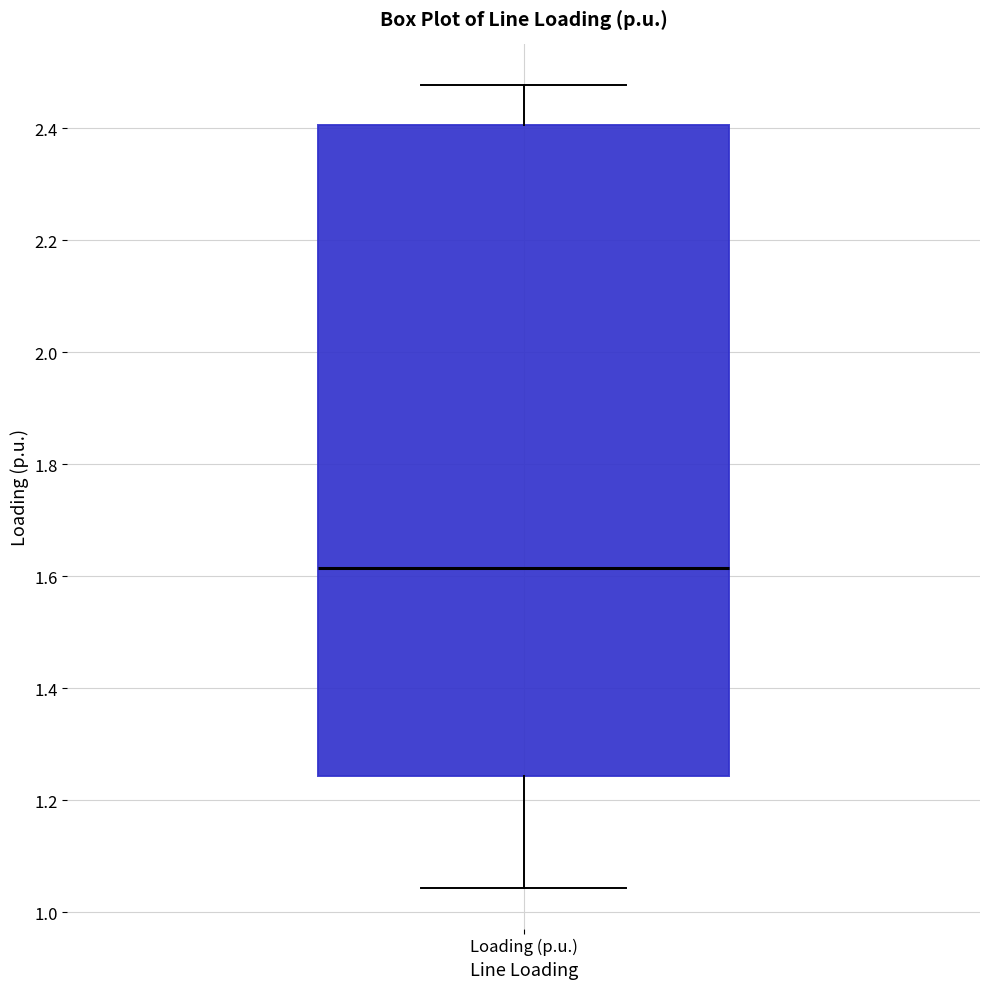

Where is the lower edge of the box for Loading (p.u.) on the y-axis? The values are not printed on the chart, so give them approximately, as read against the axis.

1.24